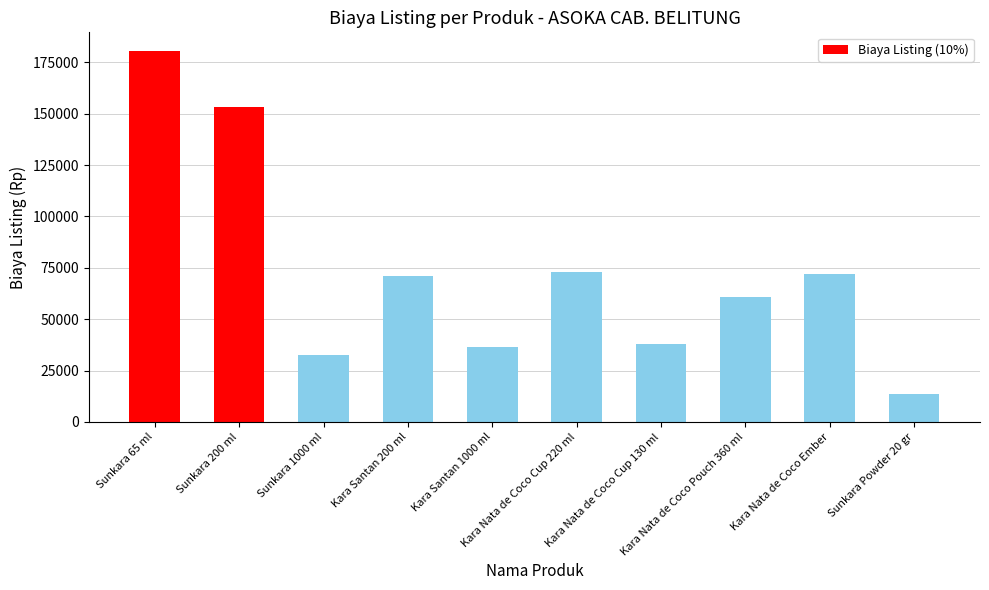

Reading left to right, list all the values displayed in this chart.

180576.0	153489.6	32510.0	71060.0	36240.6	72732.0	38016.0	60819.0	71874.0	13464.0